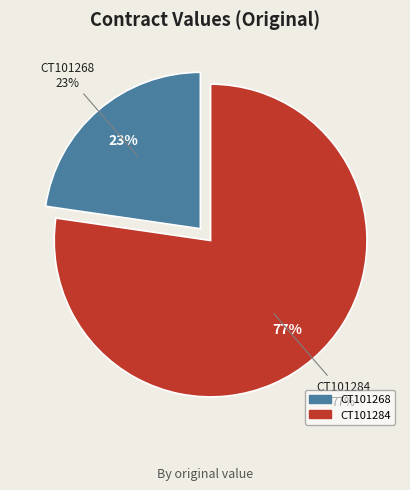

Rank the categories by value from highest to lowest.

CT101284, CT101268